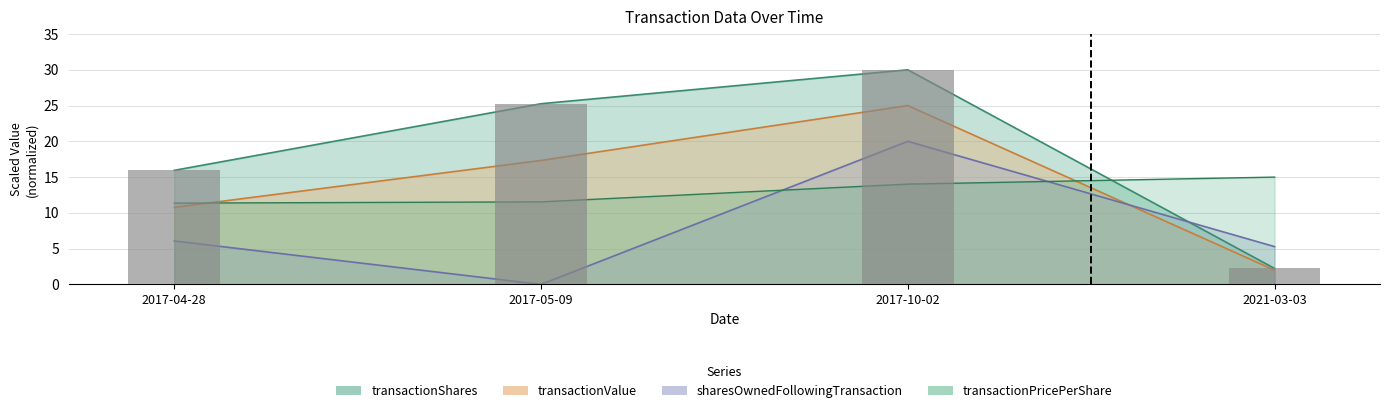

The sharesOwnedFollowingTransaction series shows 29.5 at 2017-10-02. True or false?

False